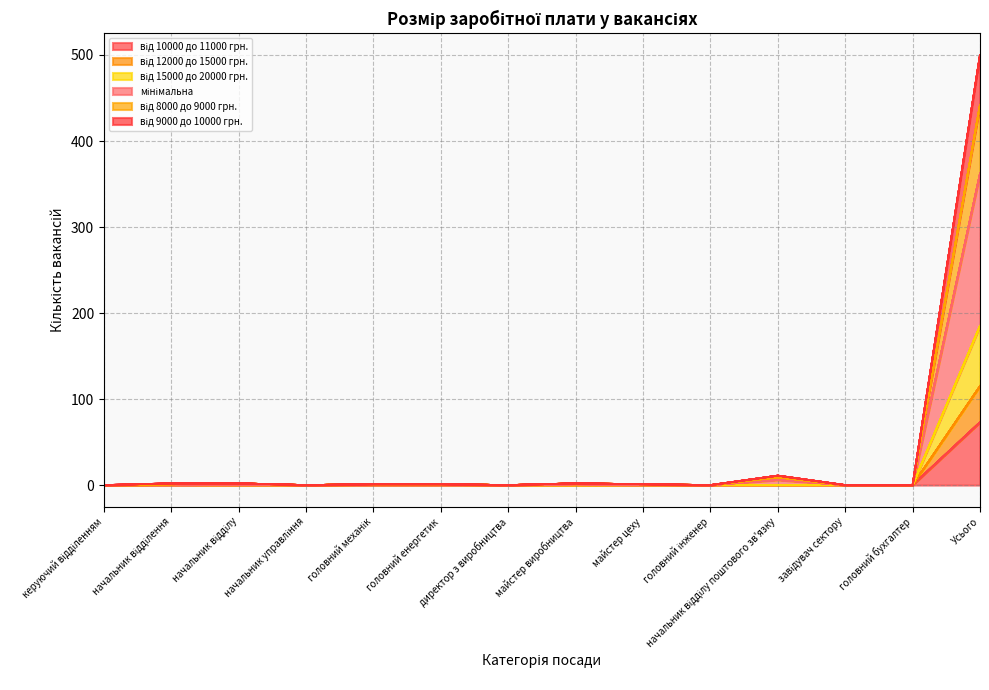

True or false: мінімальна and від 10000 до 11000 грн. cross at least once.

False